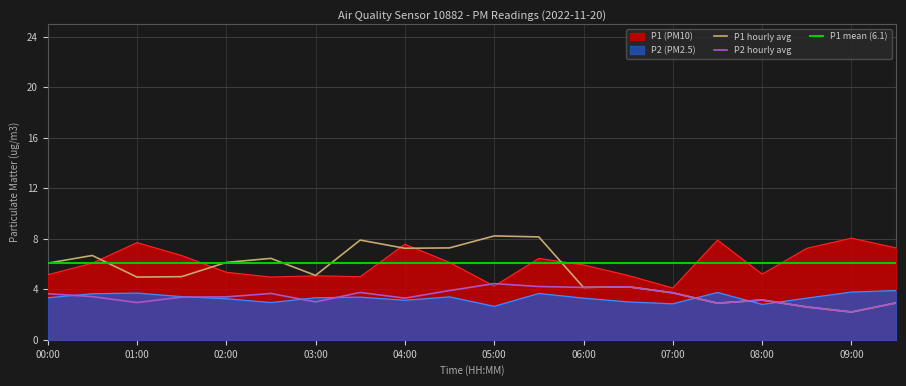

What is the approximate value of P2_hourly at 03:00?

3.0